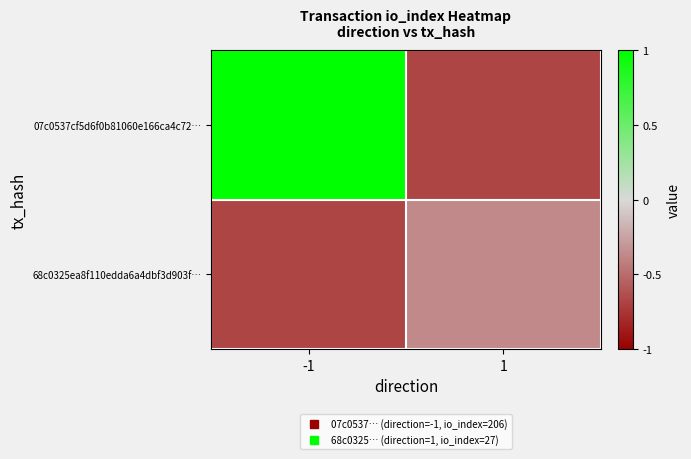

Reading right to left, list all the values displayed in this chart.

07c0537cf5d6f0b81060e166ca4c72…: 1=-0.7	-1=1.0
68c0325ea8f110edda6a4dbf3d903f…: 1=-0.4	-1=-0.7